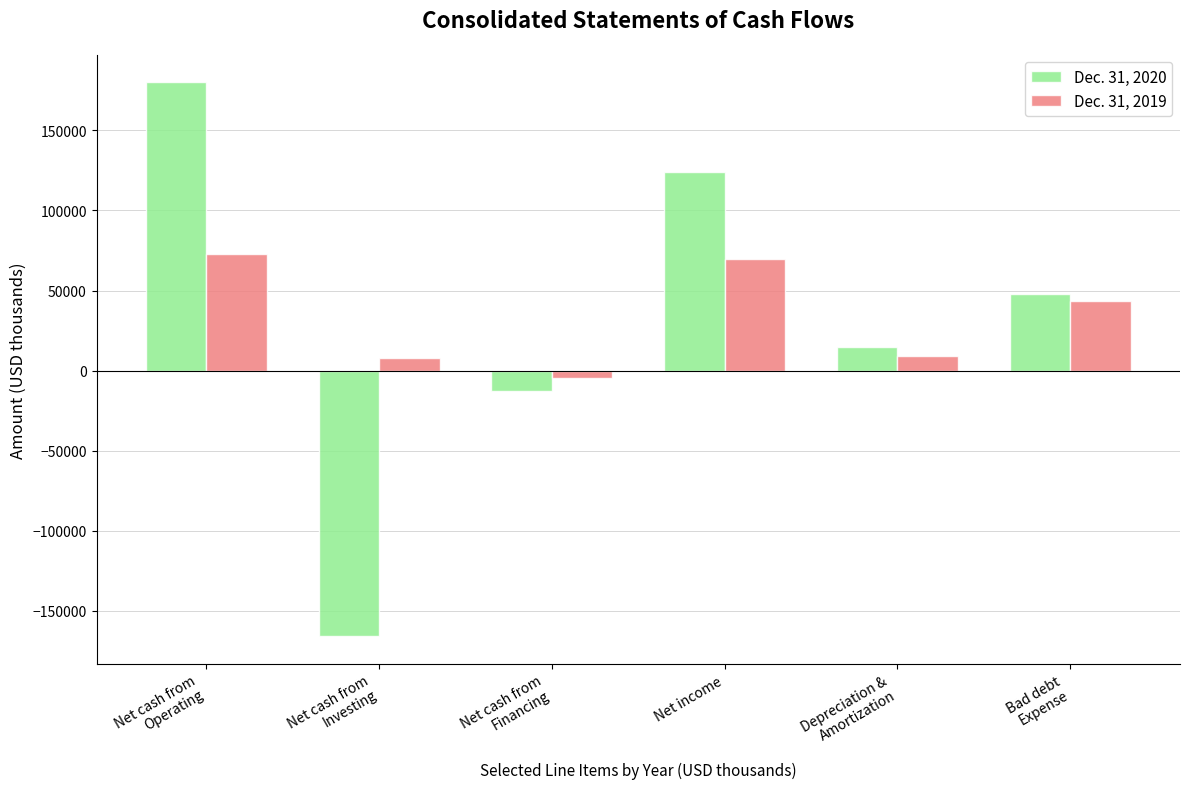

How many groups of bars are there?

6